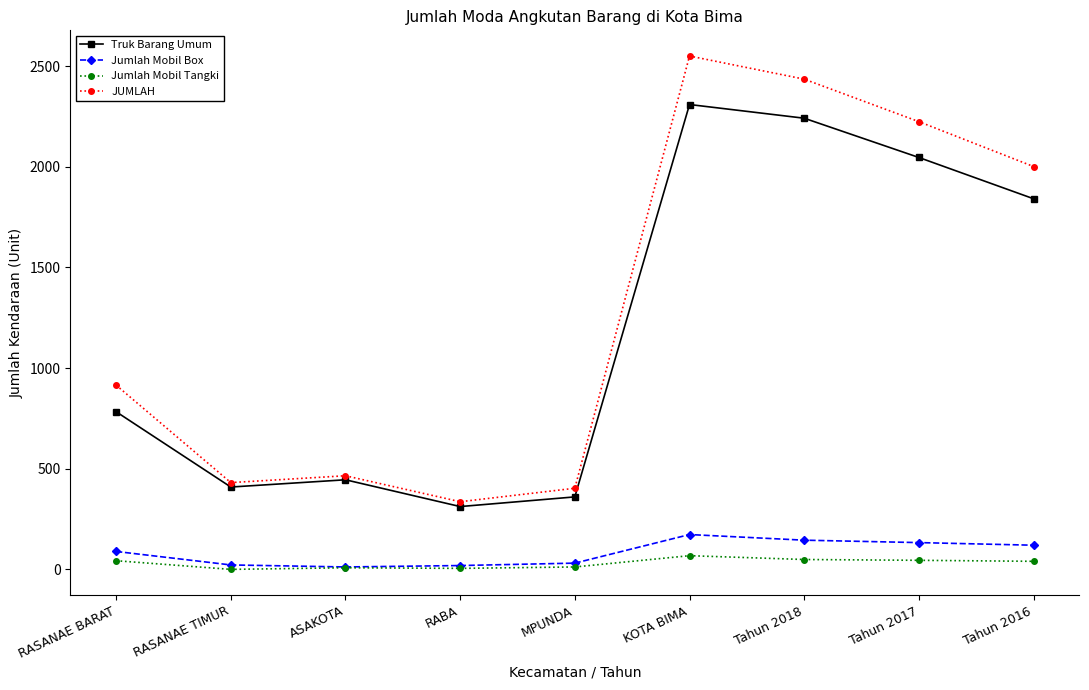

What is the greatest value displayed?

2550